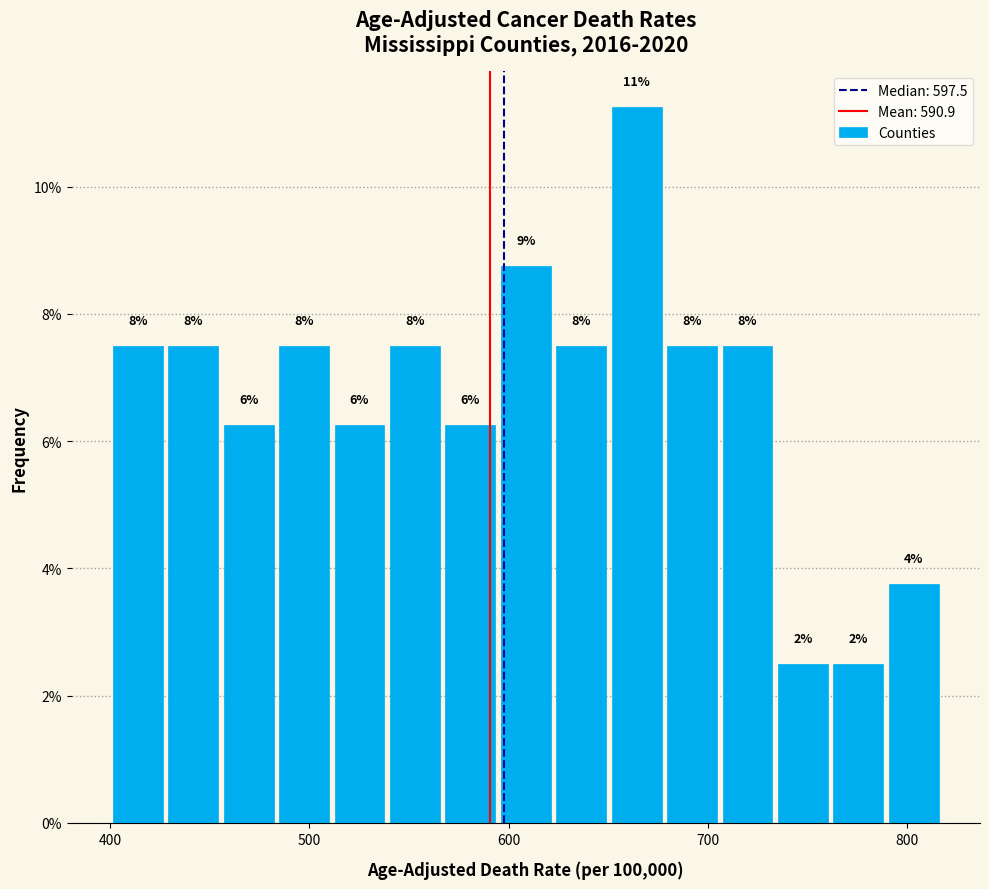

Read against the x-axis, roughly where is the centre of the tallest bar?

660